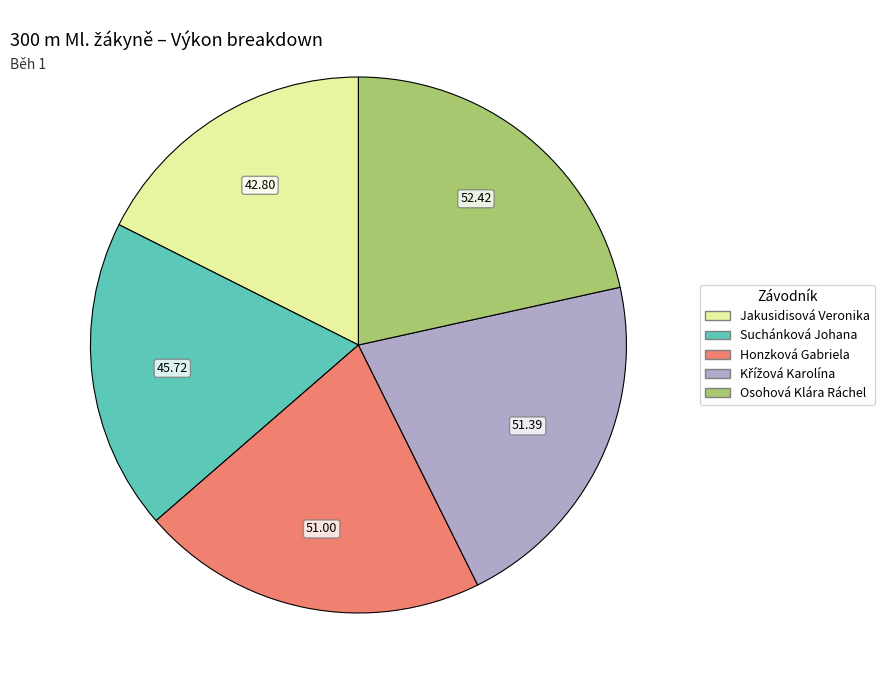

Between Jakusidisová Veronika and Honzková Gabriela, which is larger?

Honzková Gabriela